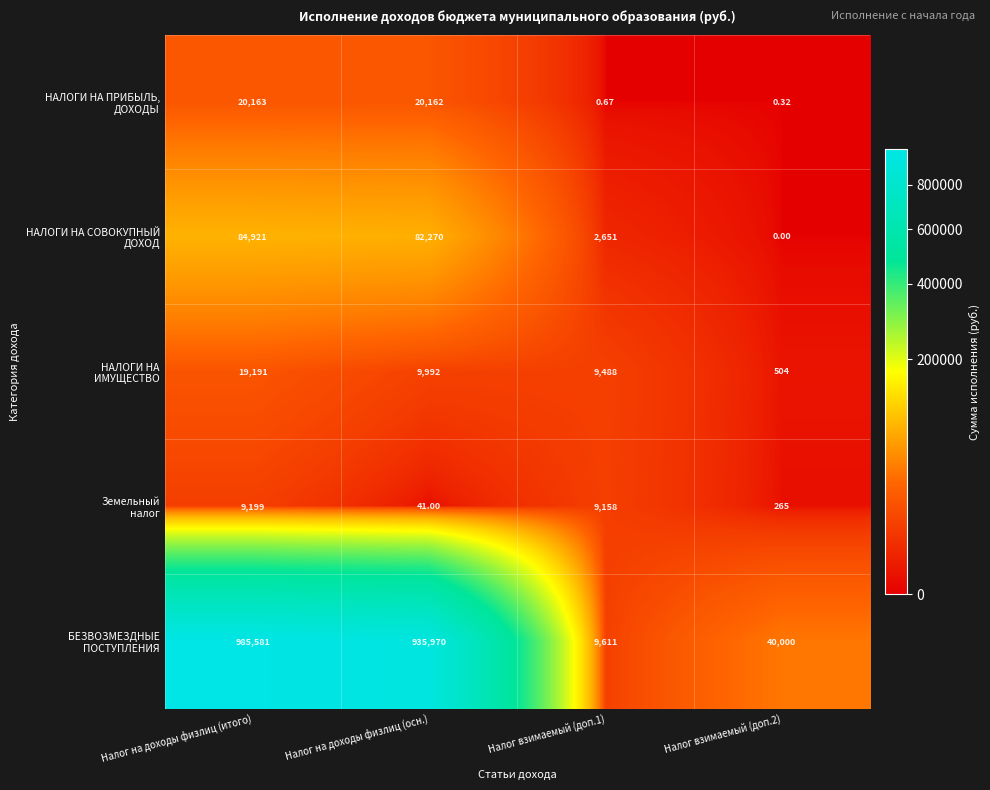

Count the number of data series in this chart.

5